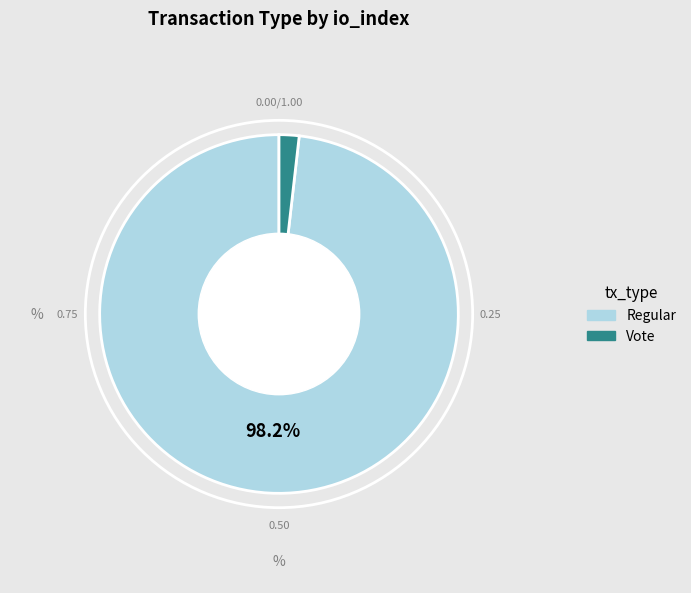

To the nearest percent, what percentage of the pie is Regular?

98%